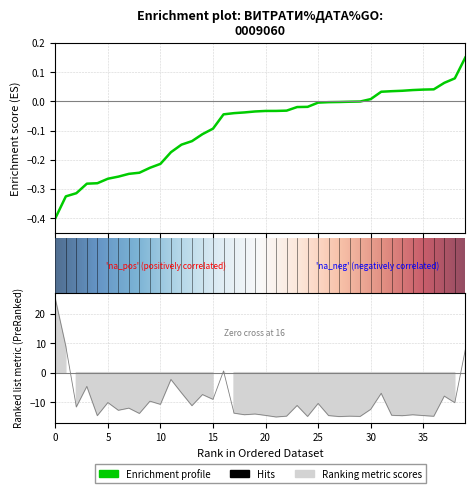

How many lines are shown in the chart?

1